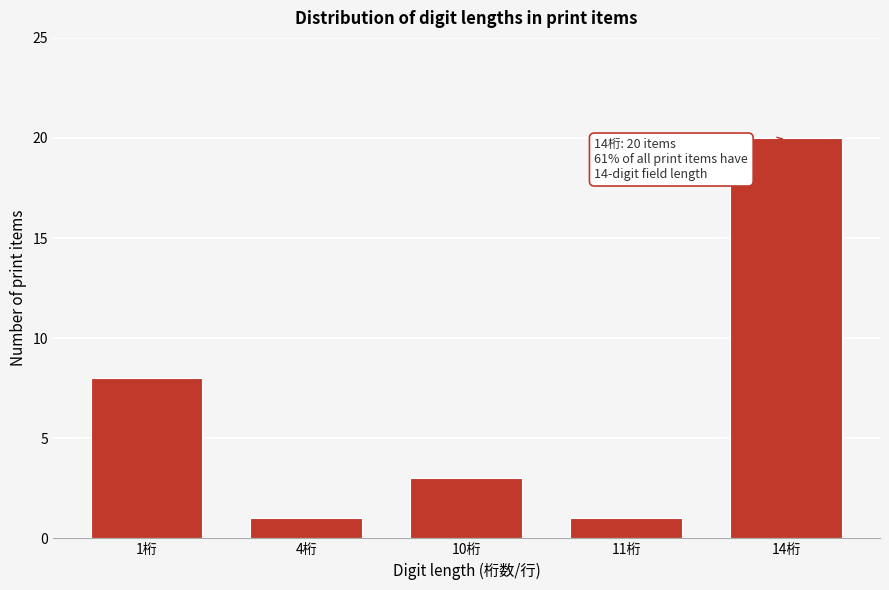

Reading left to right, list all the values displayed in this chart.

8	1	3	1	20